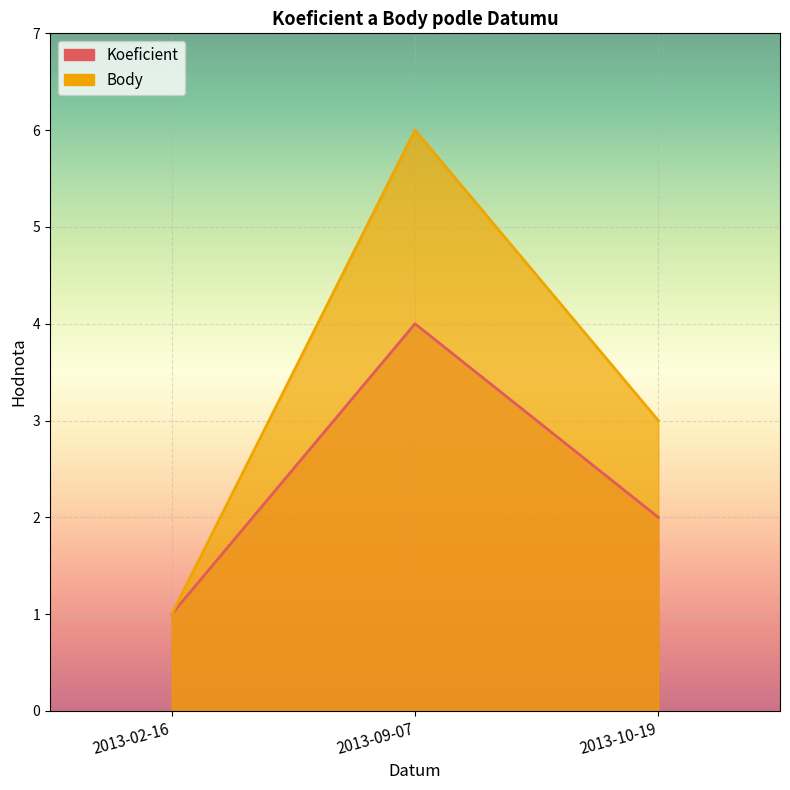

How many data points does each series have?

3